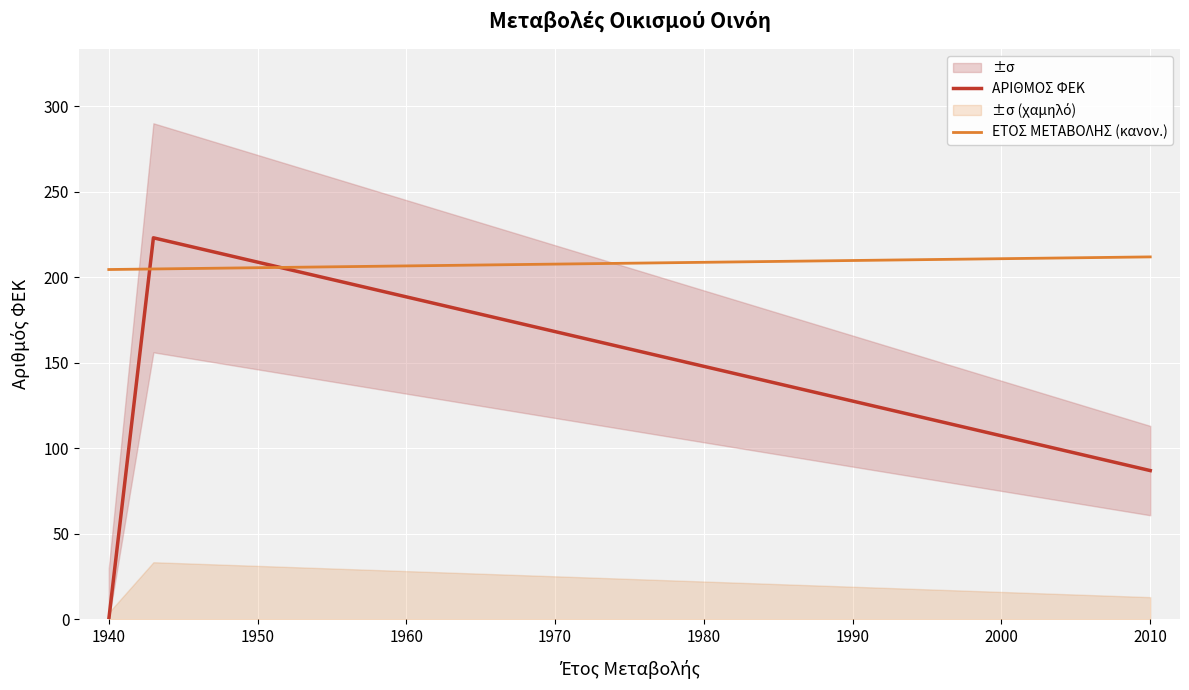

True or false: ΕΤΟΣ ΜΕΤΑΒΟΛΗΣ (κανον.) has more than 0 points higher than both neighbors.

False